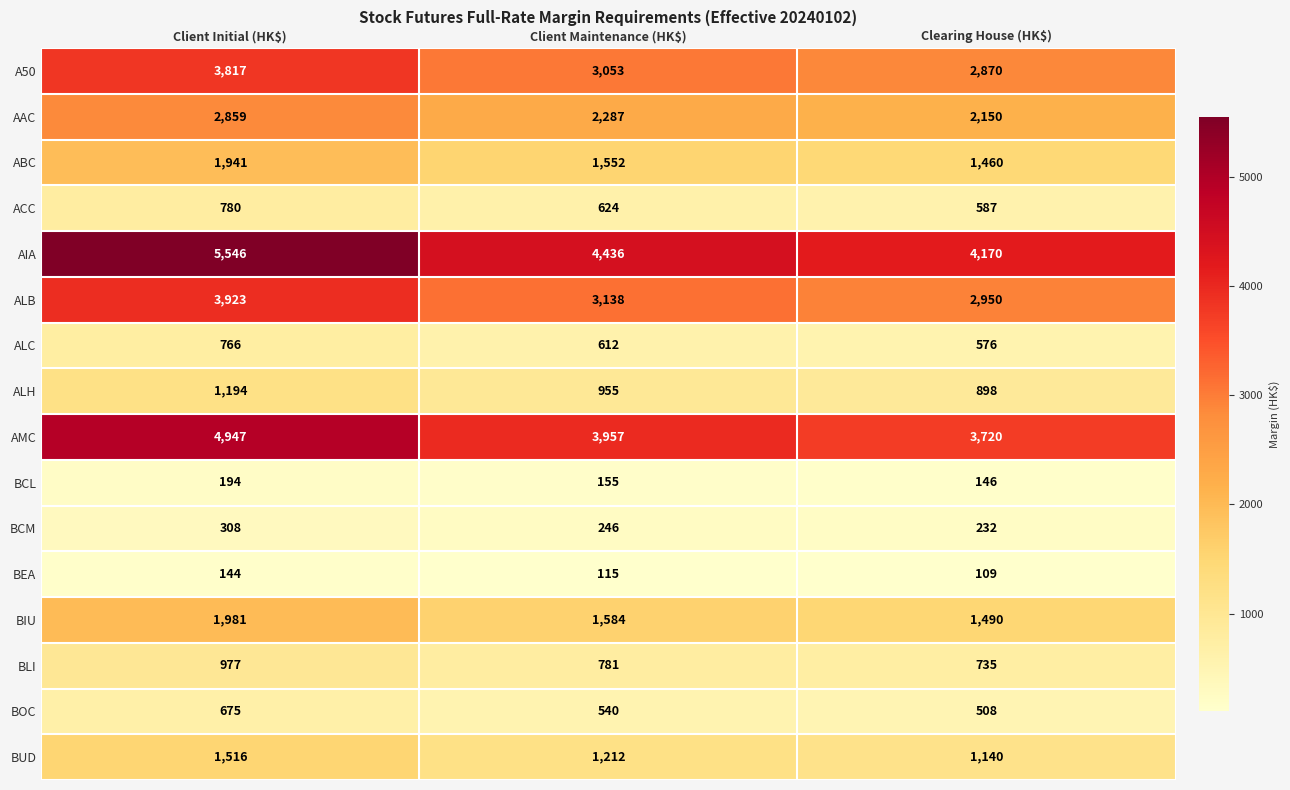

The value of ACC at Clearing House (HK$) is 937. True or false?

False